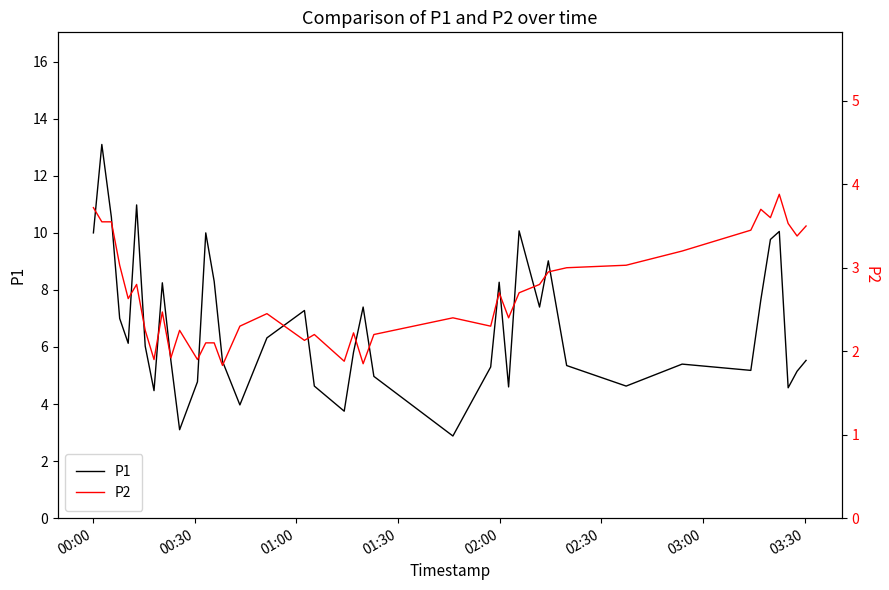

Which series has the largest range (max minus min)?

P1